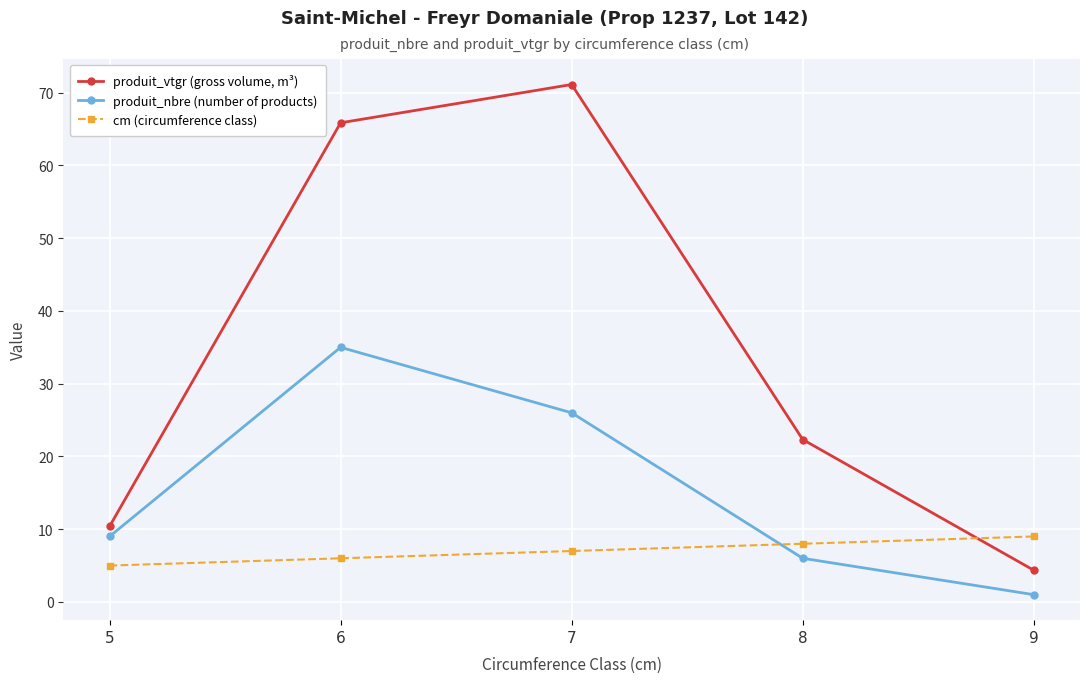

True or false: produit_nbre (number of products) and produit_vtgr (gross volume, m³) cross at least once.

False